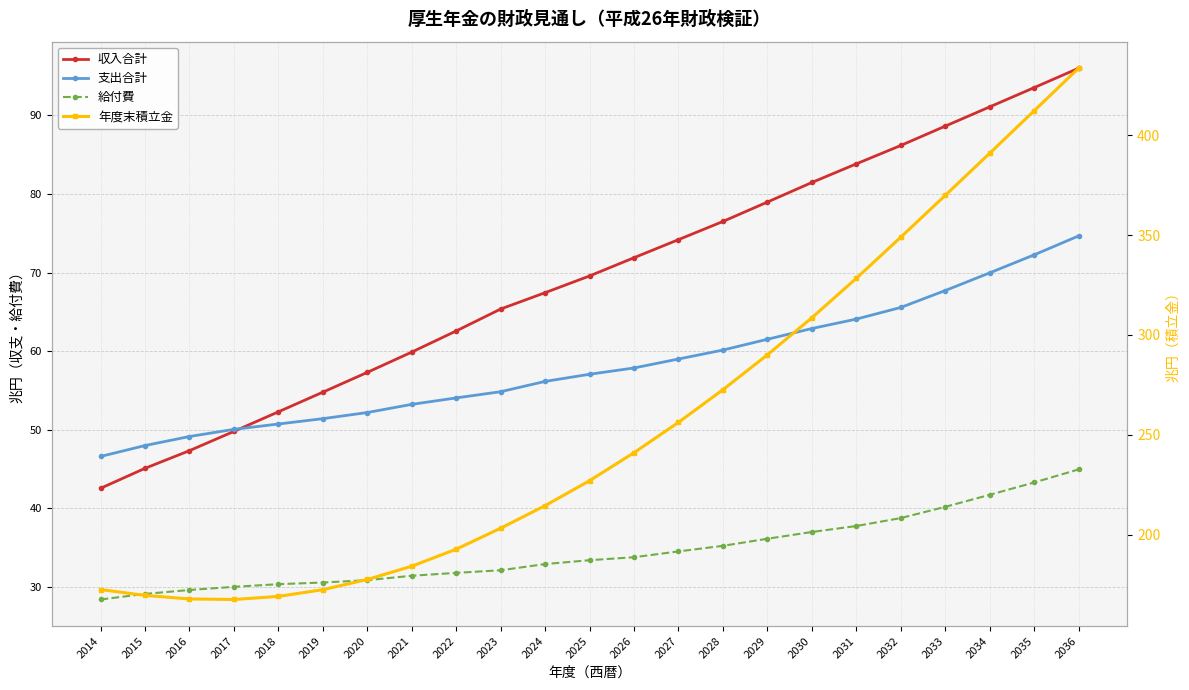

What is the difference between the 収入合計 values at 2036 and 2020?

38.7